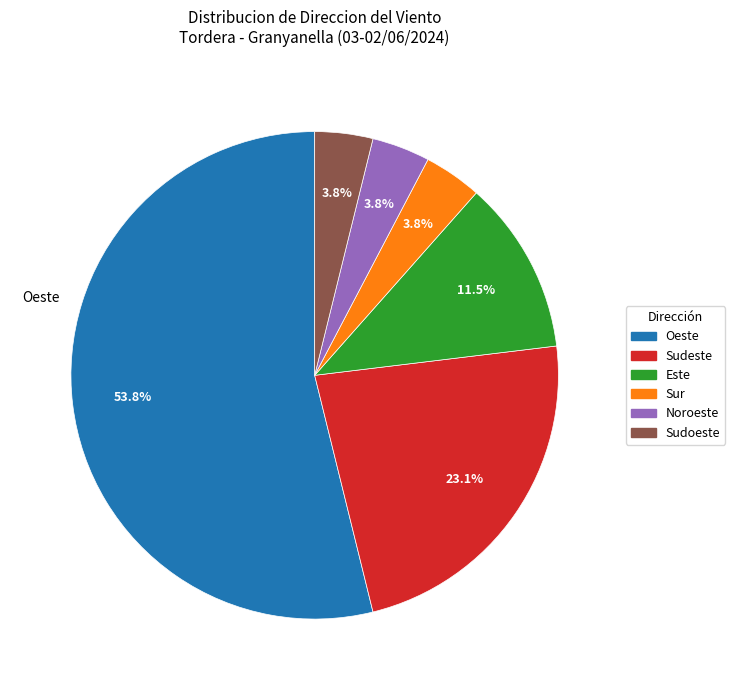

How many segments does this pie chart have?

6